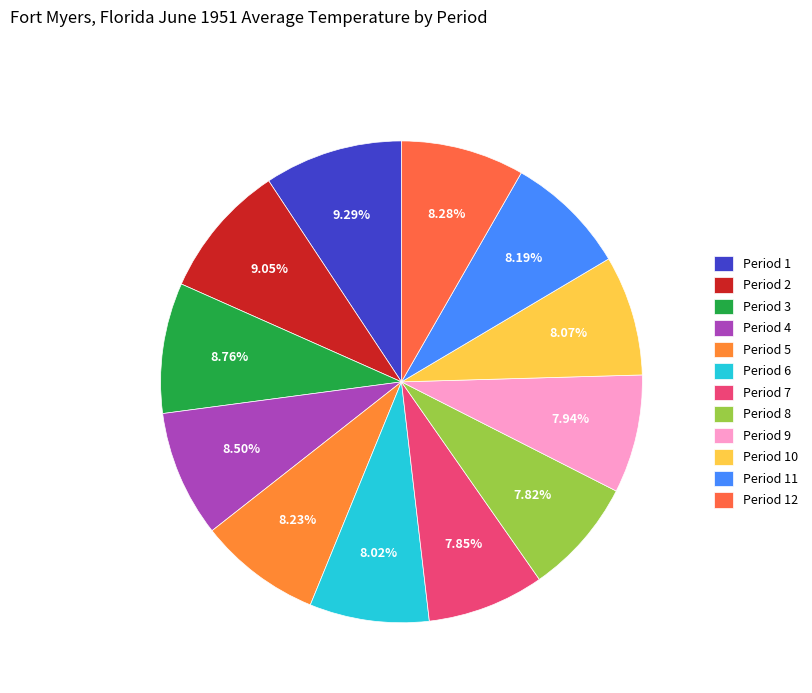

What percentage is the Period 7 slice, to the nearest percent?

8%